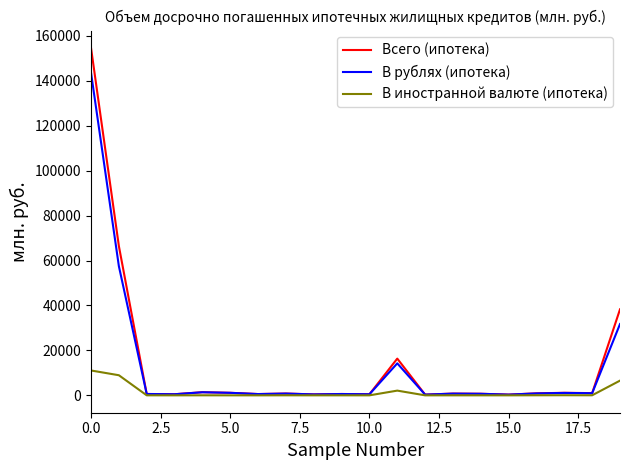

What is the highest value of the Всего (ипотека) series?

154645